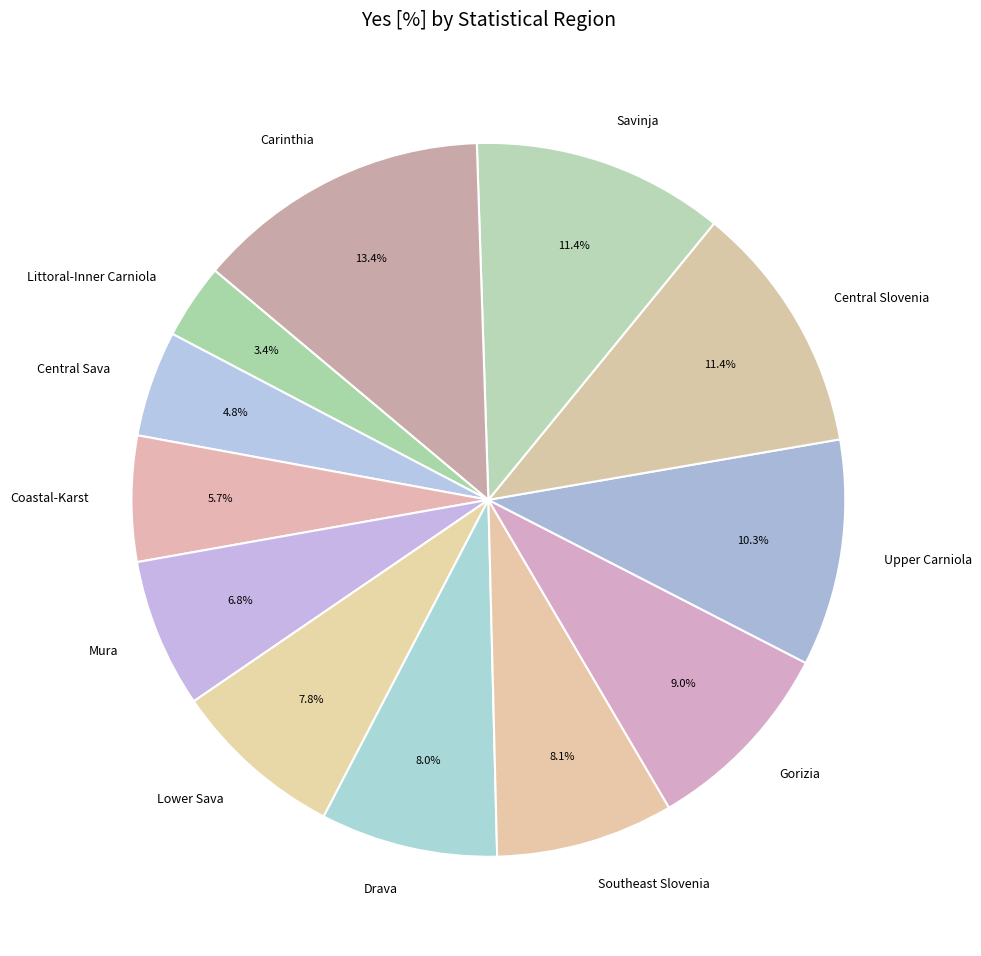

To the nearest percent, what percentage of the pie is Littoral-Inner Carniola?

3%